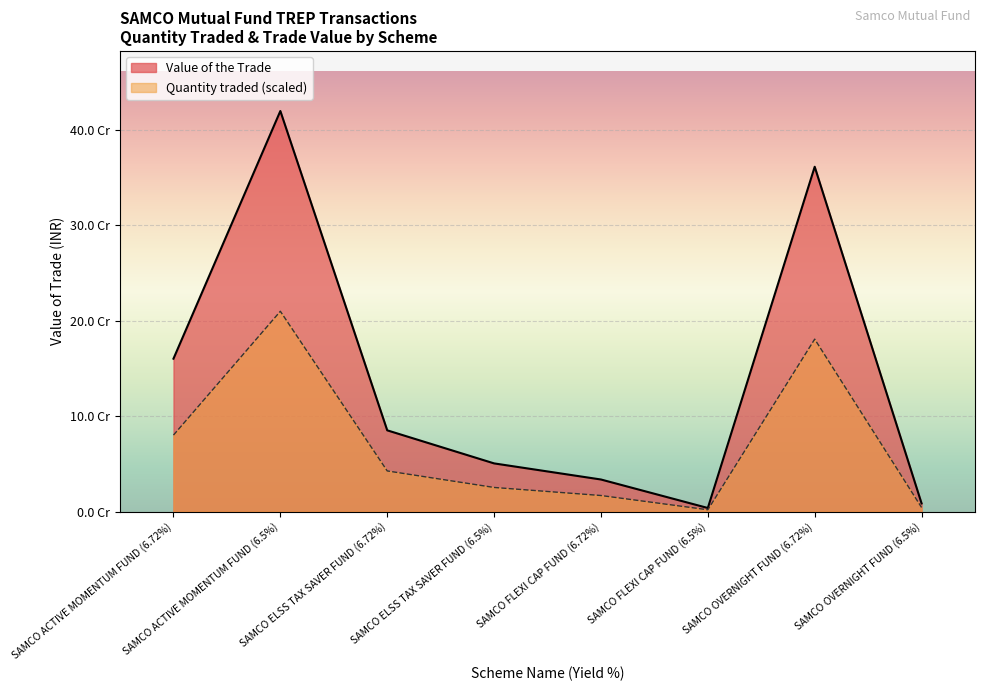

Which has a higher value, SAMCO ACTIVE MOMENTUM FUND (6.5%) or SAMCO FLEXI CAP FUND (6.72%)?

SAMCO ACTIVE MOMENTUM FUND (6.5%)